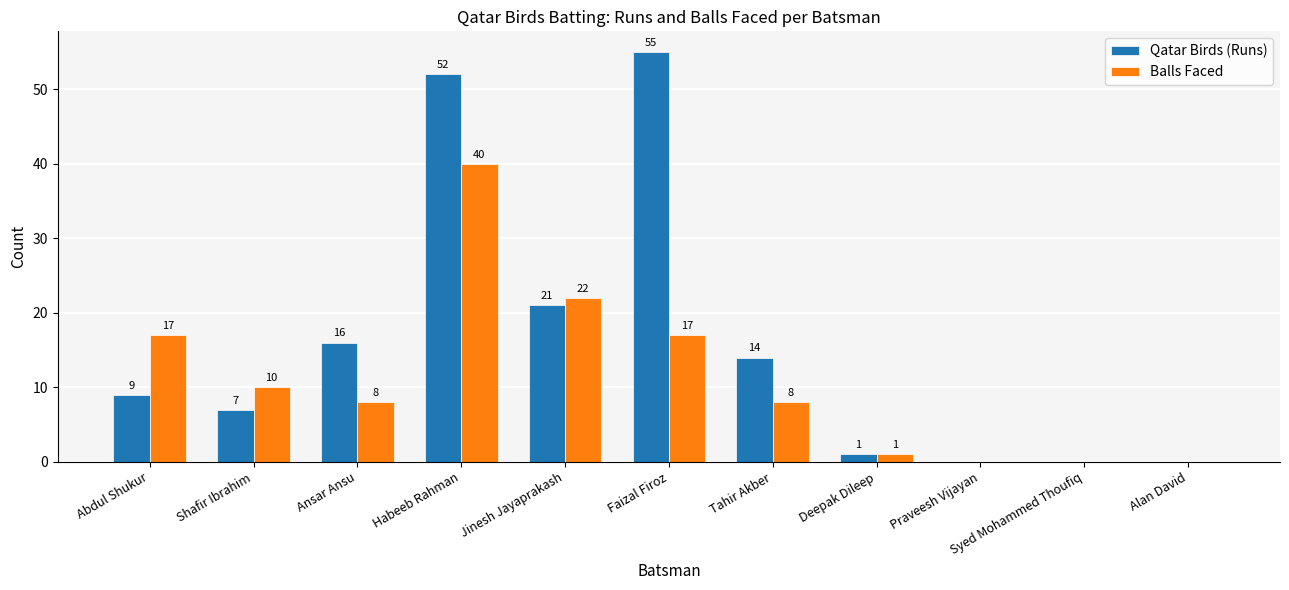

Between Abdul Shukur and Habeeb Rahman, which series saw the biggest shift?

Qatar Birds (Runs)